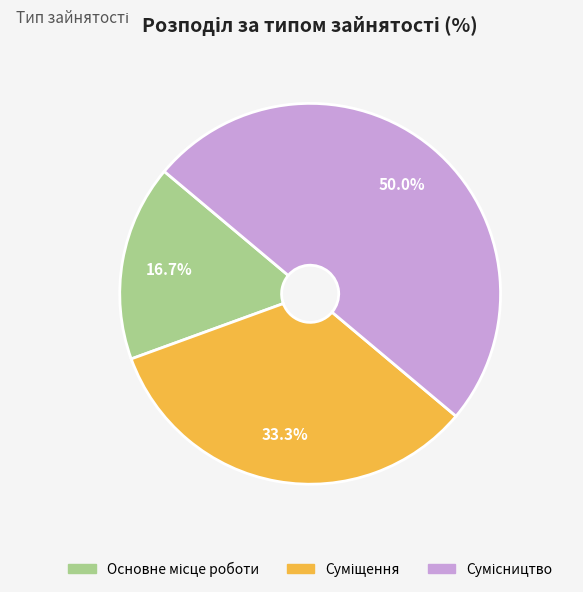

Count the number of slices in the pie.

3